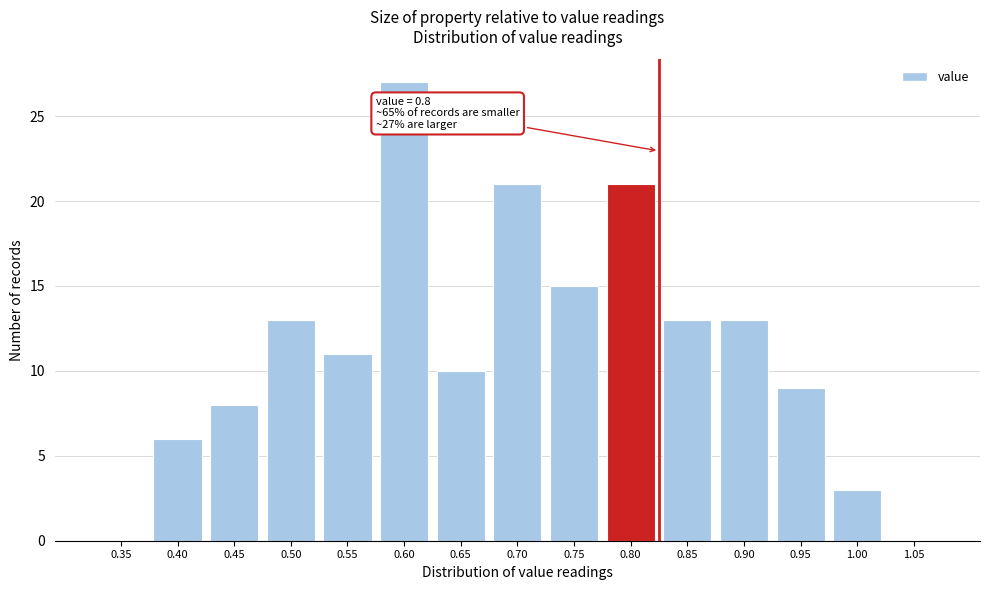

Reading left to right, extract all data points from this chart.

0.35=0	0.40=6	0.45=8	0.50=13	0.55=11	0.60=27	0.65=10	0.70=21	0.75=15	0.80=21	0.85=13	0.90=13	0.95=9	1.00=3	1.05=0